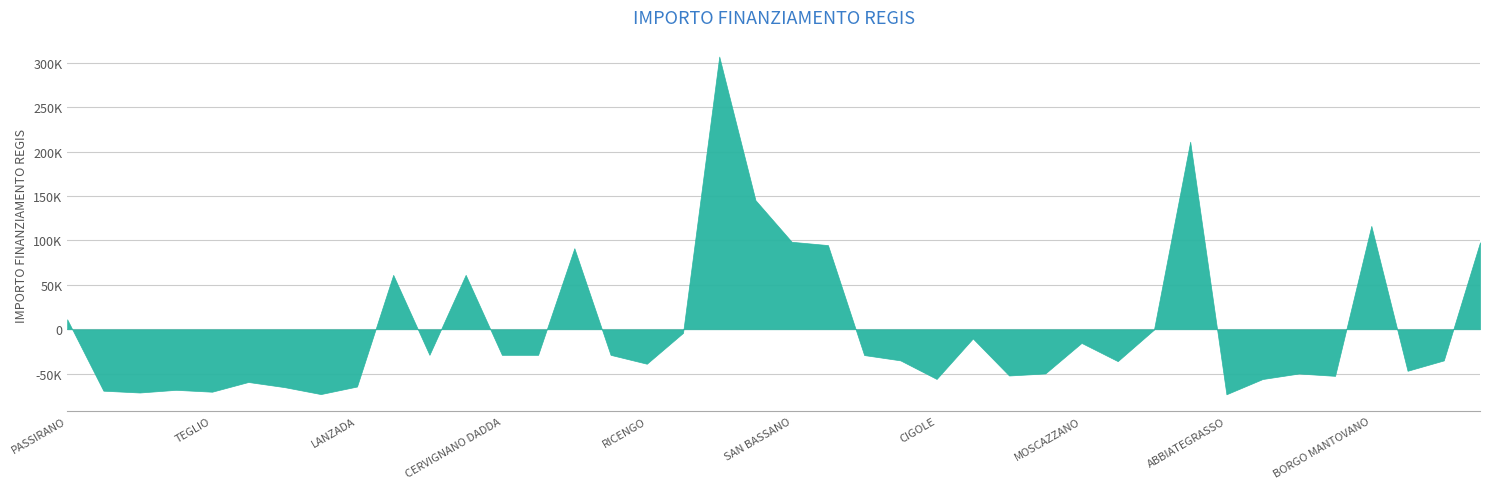

Approximately how many times larger is the value at SAN BASSANO compared to RICENGO?

3.7